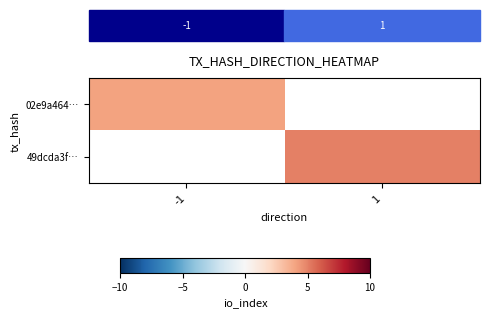

What is the minimum value shown in the chart?

4.0